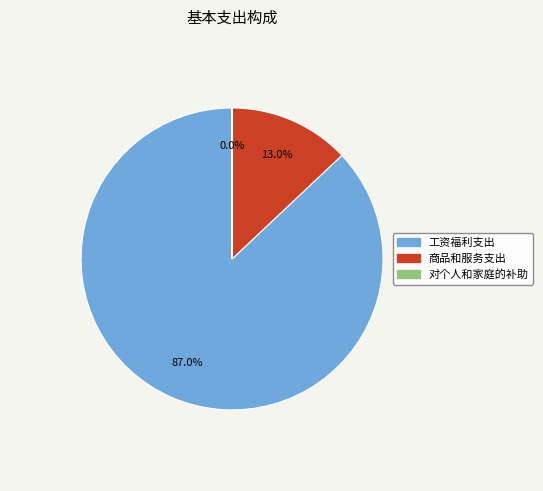

Which slice represents more than half of the pie?

工资福利支出